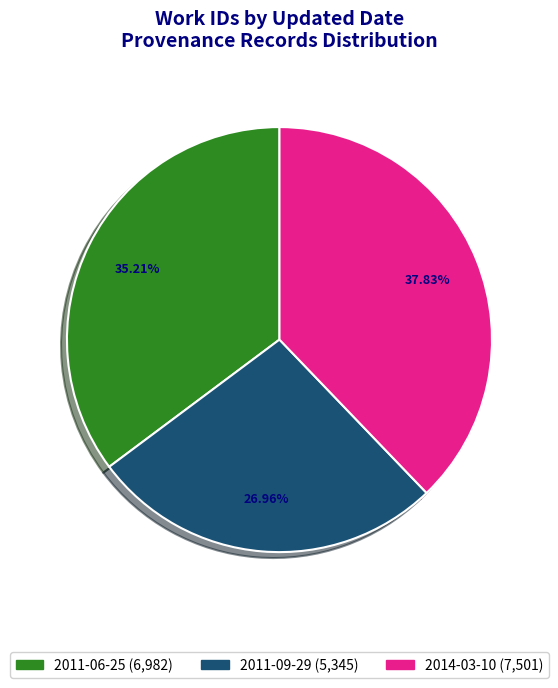

To the nearest percent, what is the difference between the 2011-09-29 and 2011-06-25 slice percentages?

8%